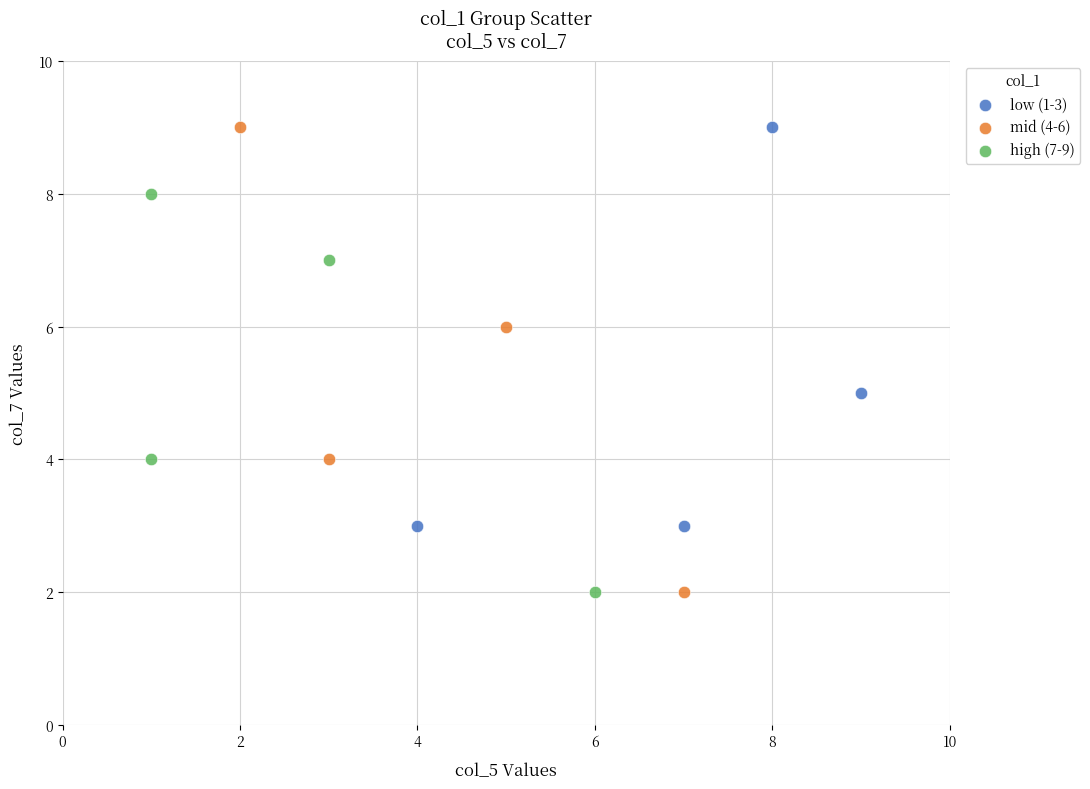

Which series has the largest Y range (max minus min)?

mid (4-6)